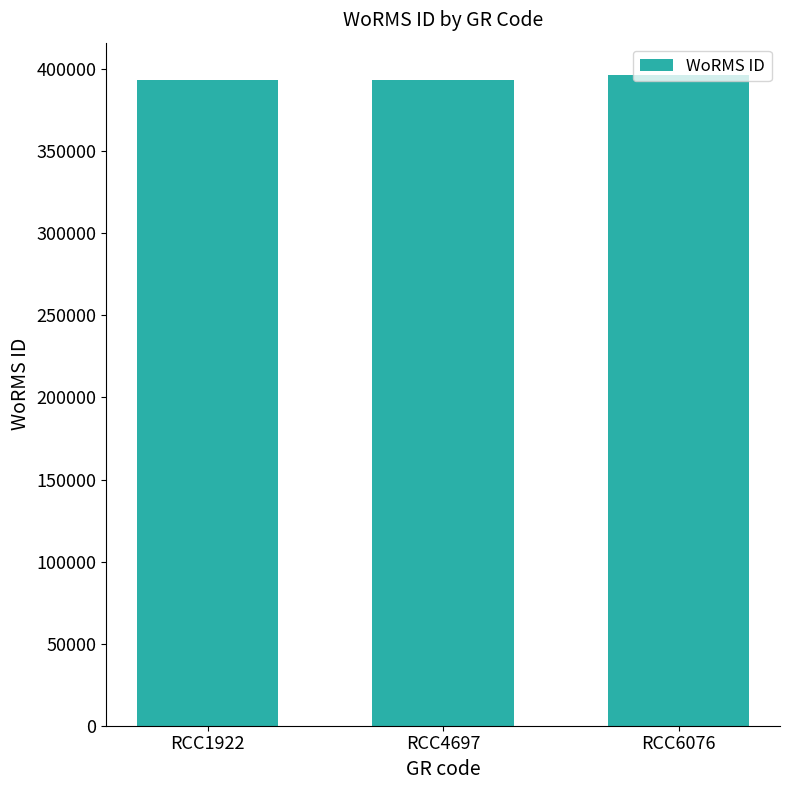

What is the sum of all values?

1182635